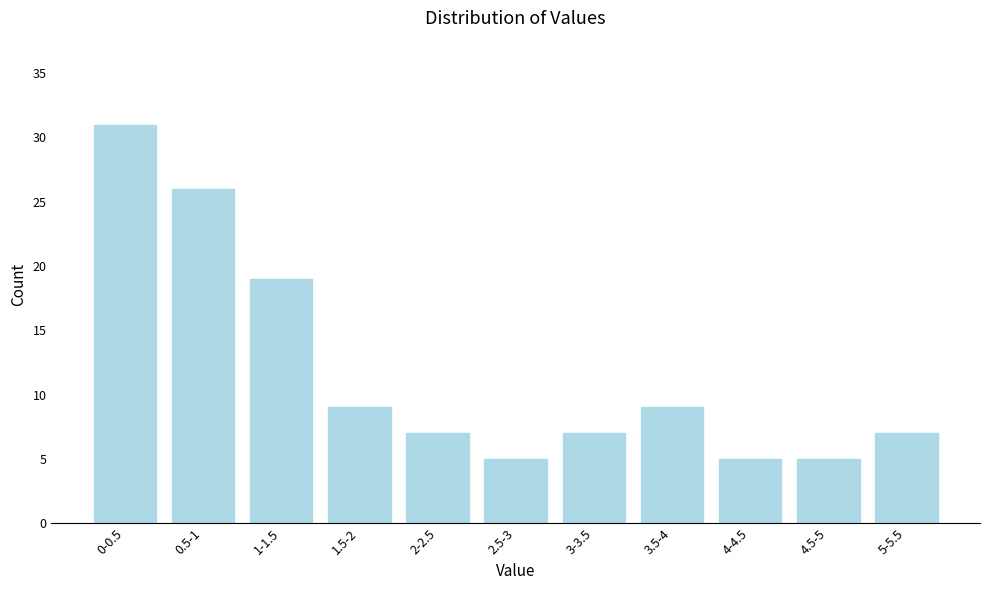

Reading left to right, transcribe all the data shown in this chart.

0-0.5=31	0.5-1=26	1-1.5=19	1.5-2=9	2-2.5=7	2.5-3=5	3-3.5=7	3.5-4=9	4-4.5=5	4.5-5=5	5-5.5=7